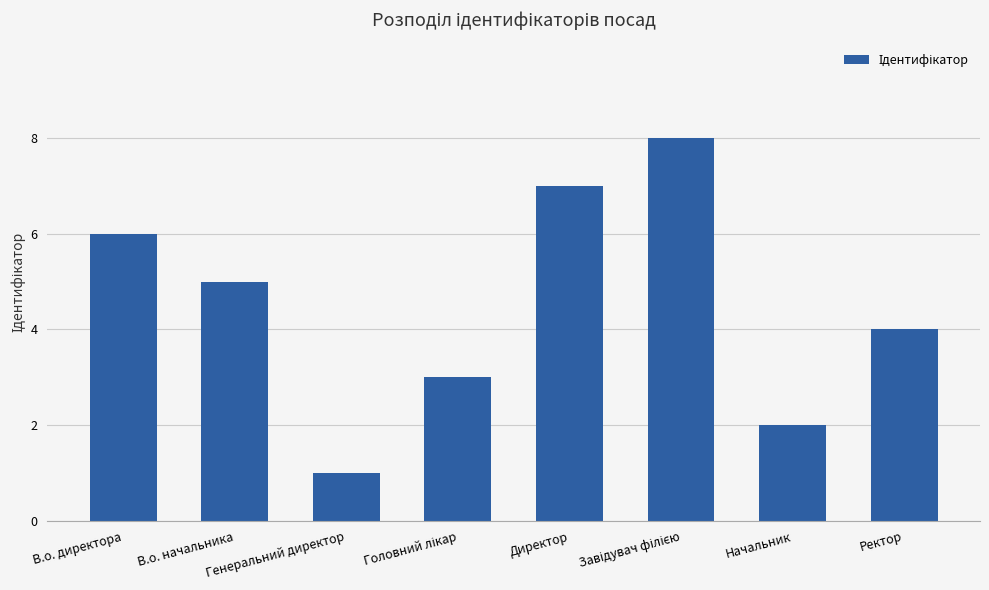

What position from the right is В.о. начальника?

7